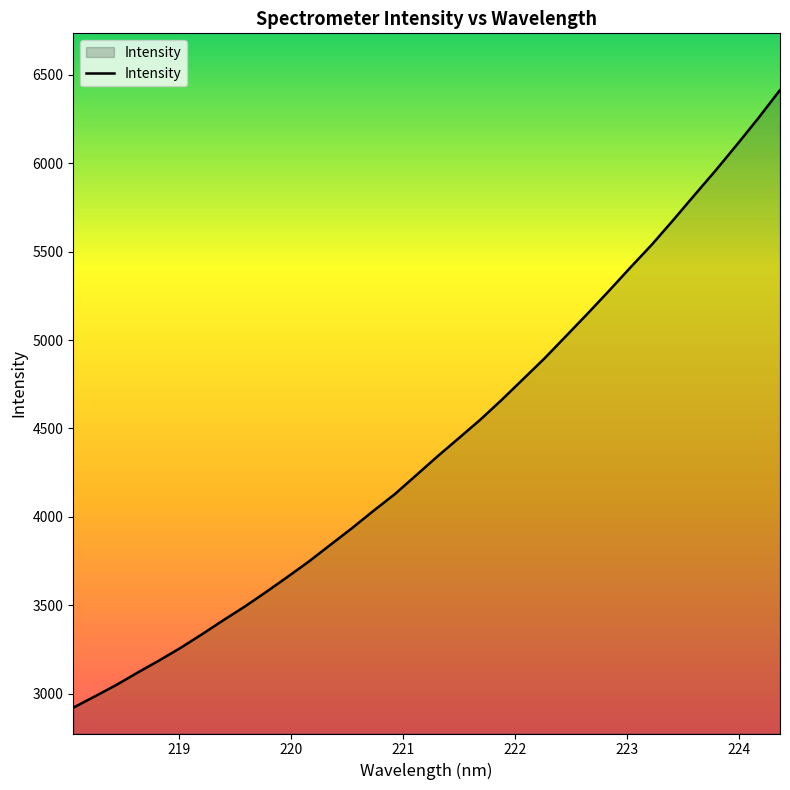

What is the maximum value shown in the chart?

6413.4